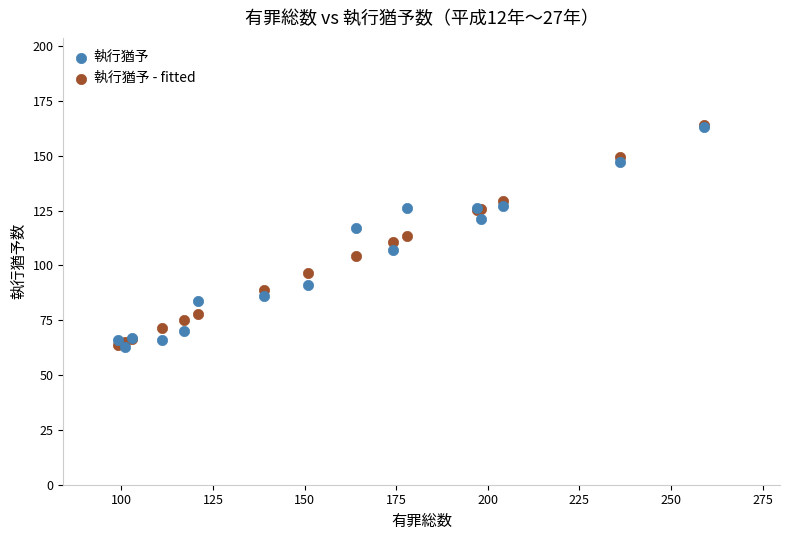

What are all the series names shown in the legend?

執行猶予, 執行猶予 - fitted